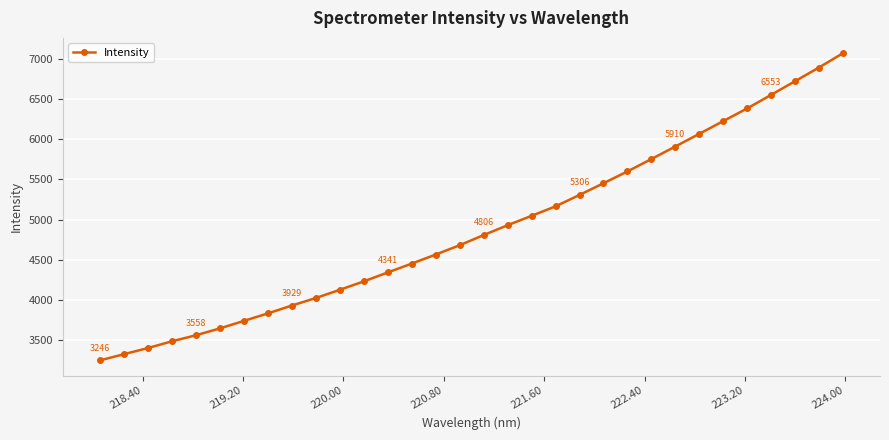

What is the average value?

4888.9